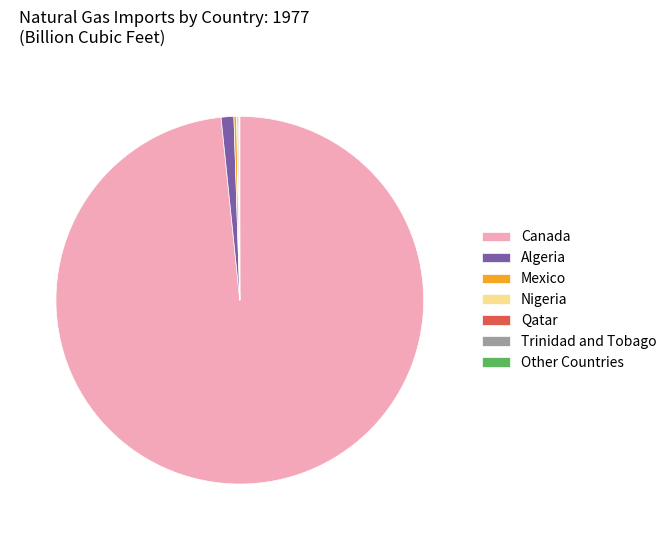

Which category has the biggest portion of the pie?

Canada